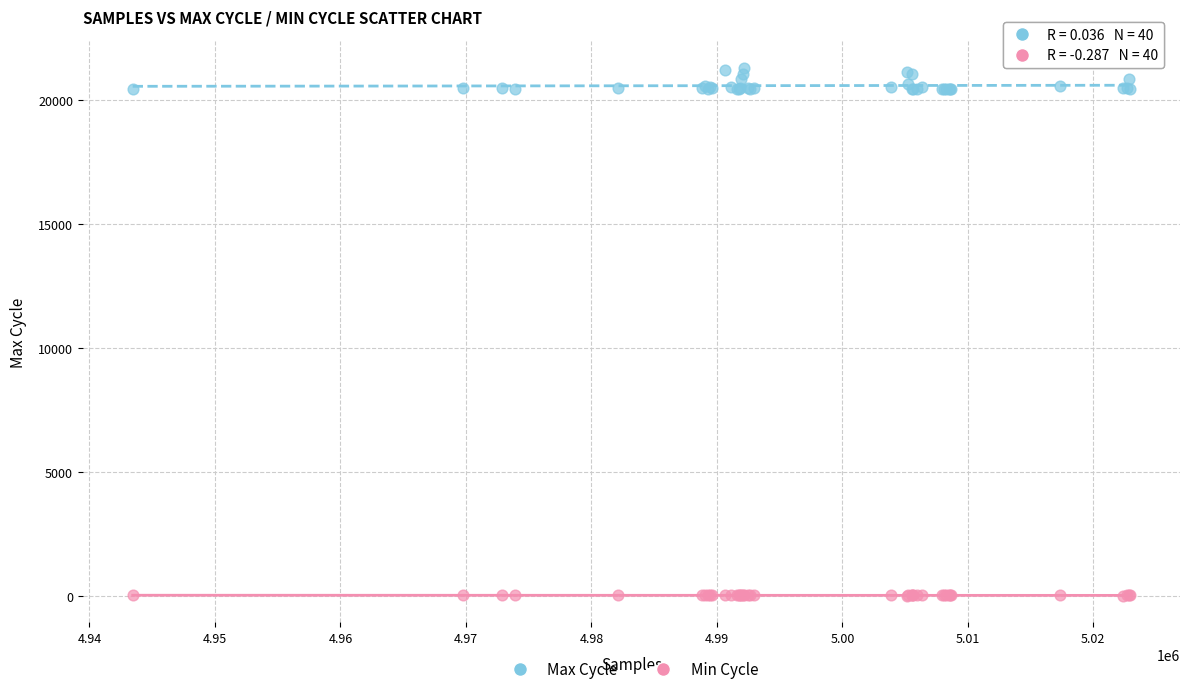

Which series has the widest spread of Y values?

Max Cycle